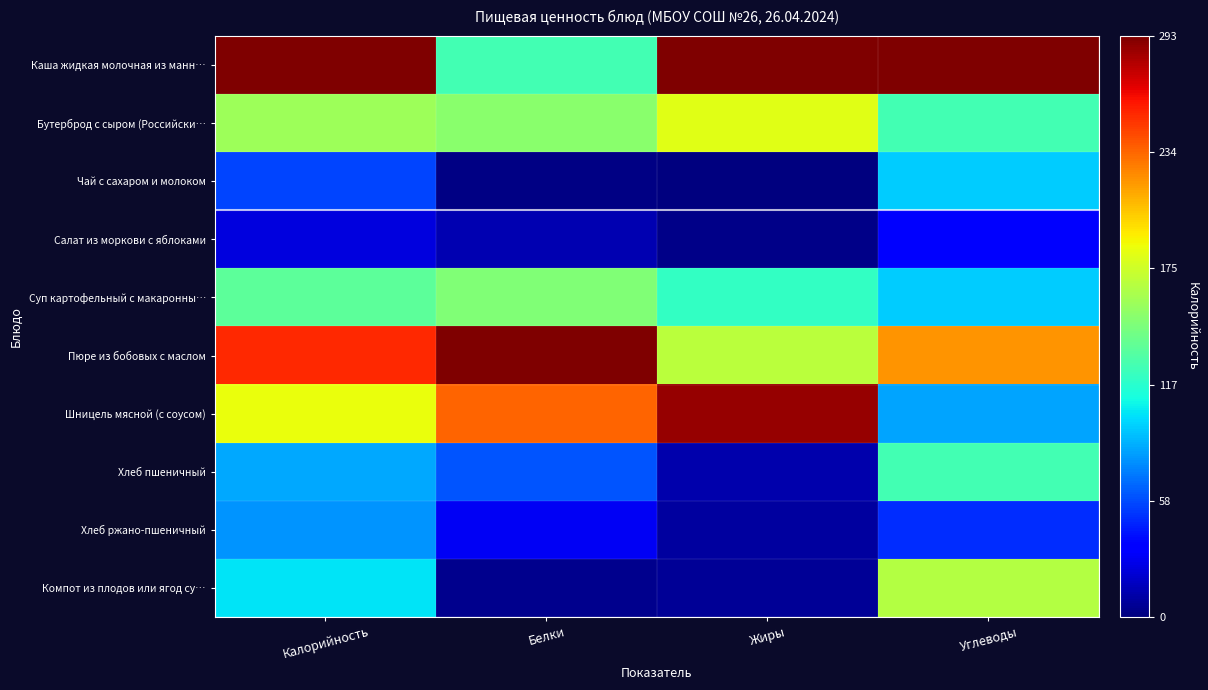

Between Жиры and Углеводы, which is larger?

Жиры